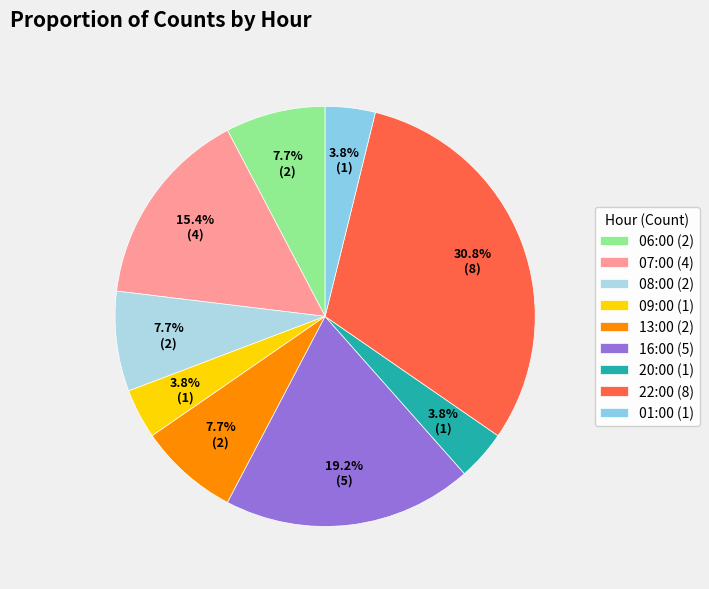

To the nearest percent, what is the difference between the largest and smallest slice percentages?

27%